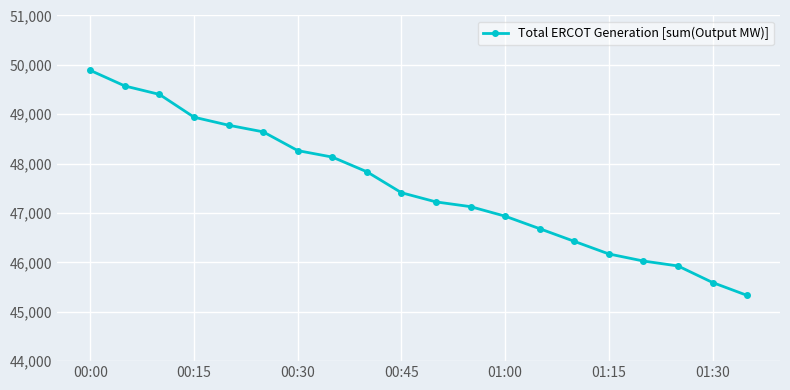

What is the smallest value displayed?

45330.9